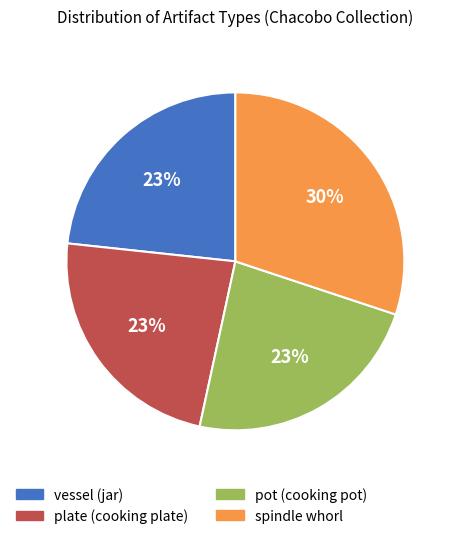

What is the largest slice in the pie chart?

spindle whorl